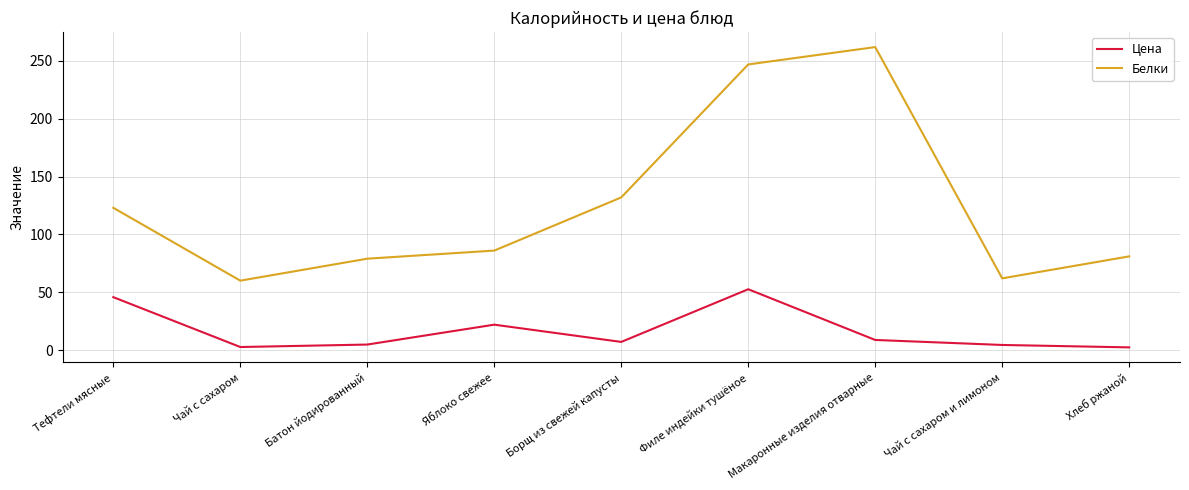

At which label is Белки closest to 161?

Борщ из свежей капусты